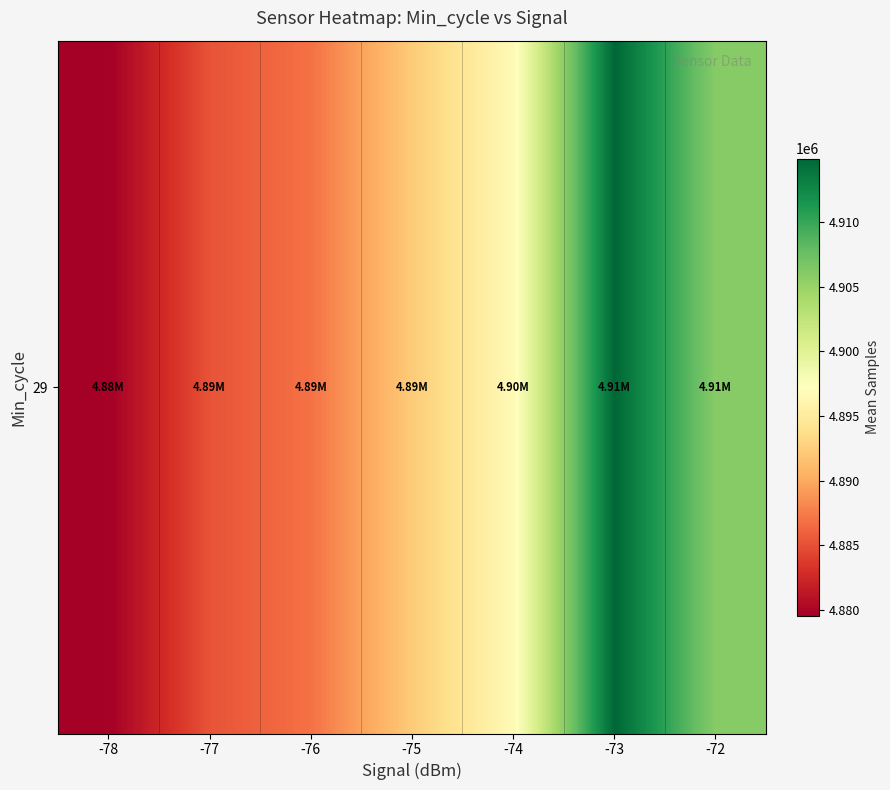

Rank the categories by value from lowest to highest.

-78, -77, -76, -75, -74, -72, -73